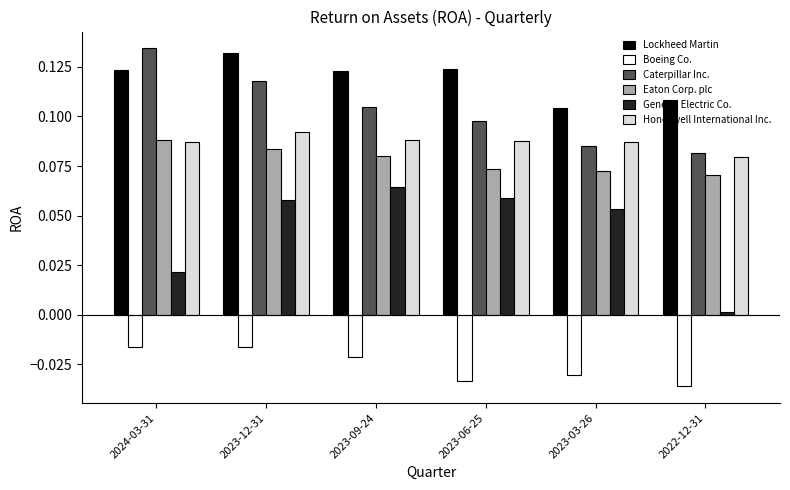

At which category is the sum across all series the highest?

2023-12-31